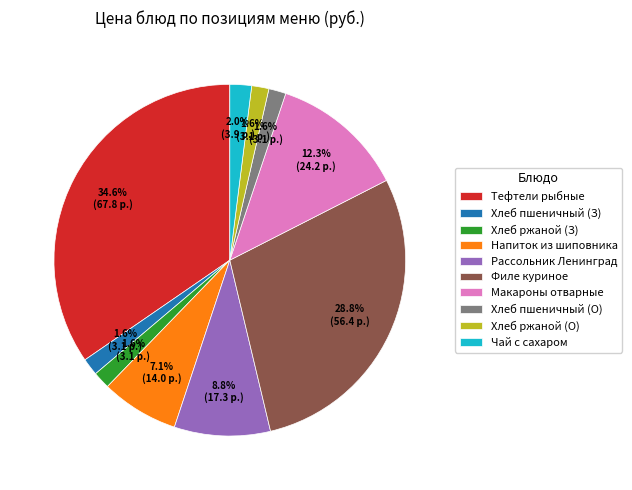

How many slices are in this pie chart?

10